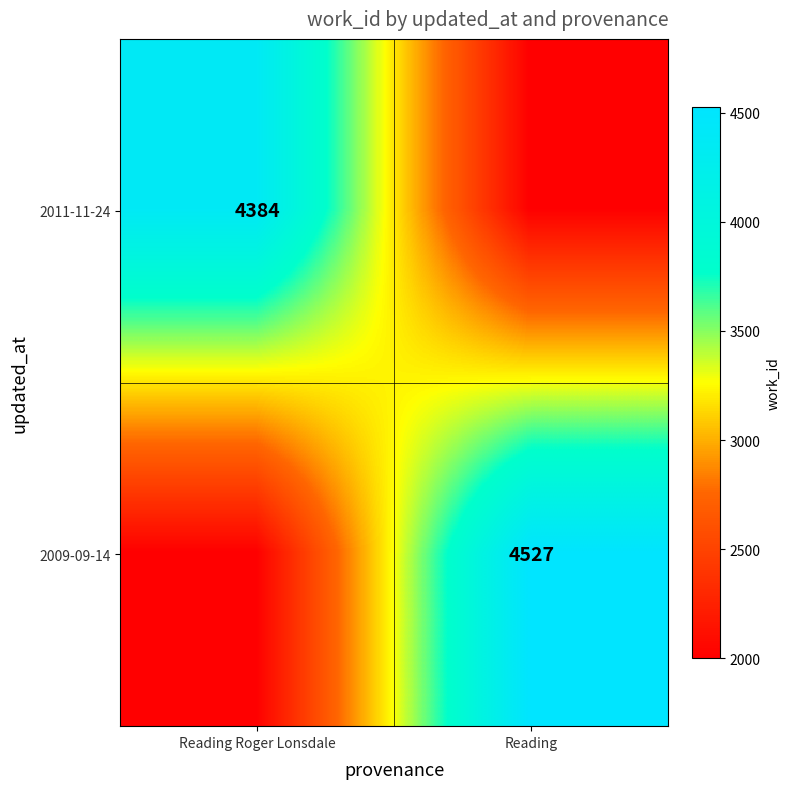

Is the value of 2011-11-24 at Reading Roger Lonsdale greater than the value of 2009-09-14 at Reading?

No